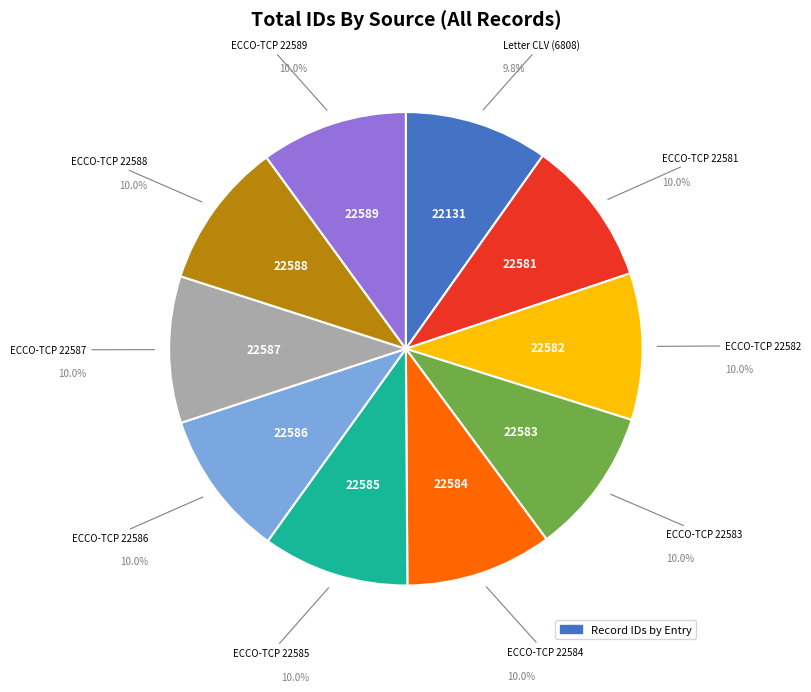

Is there any slice that represents more than half of the pie?

No